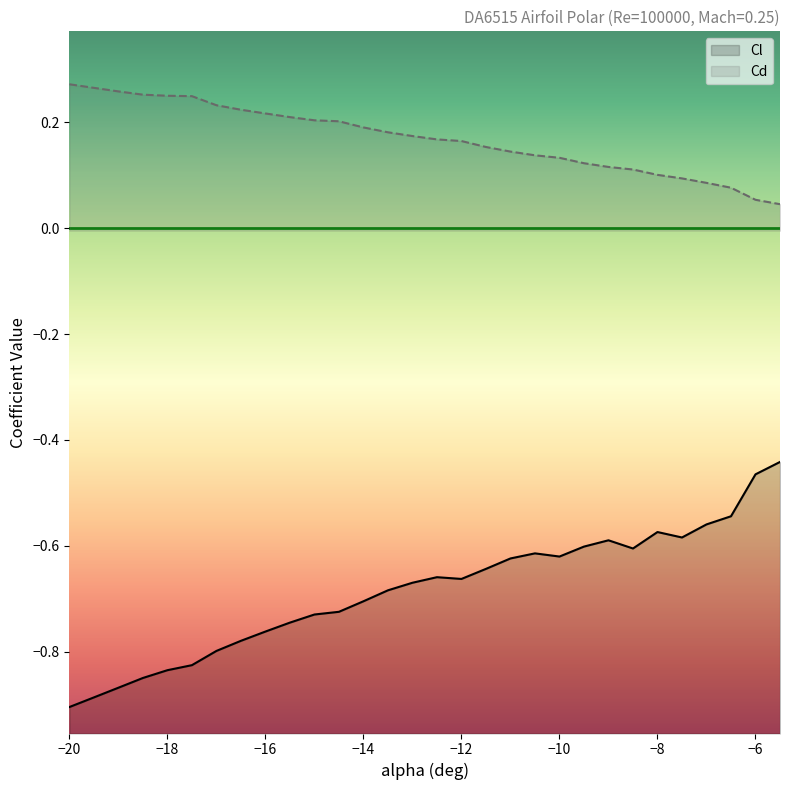

True or false: Cl and Cd cross at least once.

False